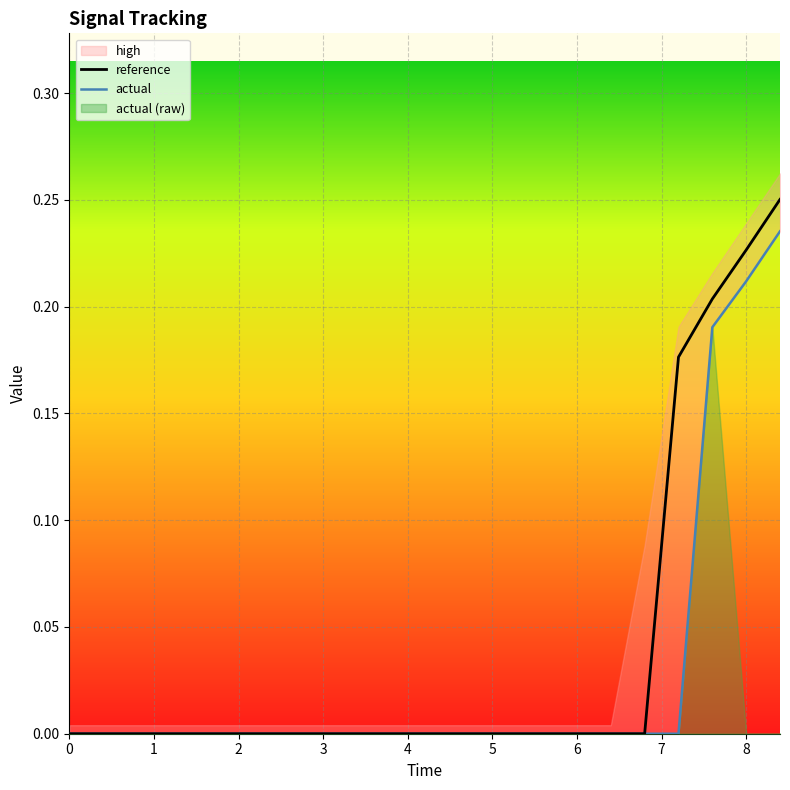

Reading left to right, what are all the values shown in this chart?

reference: 0.0=0.0	0.4=0.0	0.8=0.0	1.2=0.0	1.6=0.0	2.0=0.0	2.4=0.0	2.8=0.0	3.2=0.0	3.6=0.0	4.0=0.0	4.4=0.0	4.8=0.0	5.2=0.0	5.6=0.0	6.0=0.0	6.4=0.0	6.8=0.0	7.2=0.2	7.6=0.2	8.0=0.2	8.4=0.3
actual: 0.0=0.0	0.4=0.0	0.8=0.0	1.2=0.0	1.6=0.0	2.0=0.0	2.4=0.0	2.8=0.0	3.2=0.0	3.6=0.0	4.0=0.0	4.4=0.0	4.8=0.0	5.2=0.0	5.6=0.0	6.0=0.0	6.4=0.0	6.8=0.0	7.2=0.0	7.6=0.2	8.0=0.2	8.4=0.2